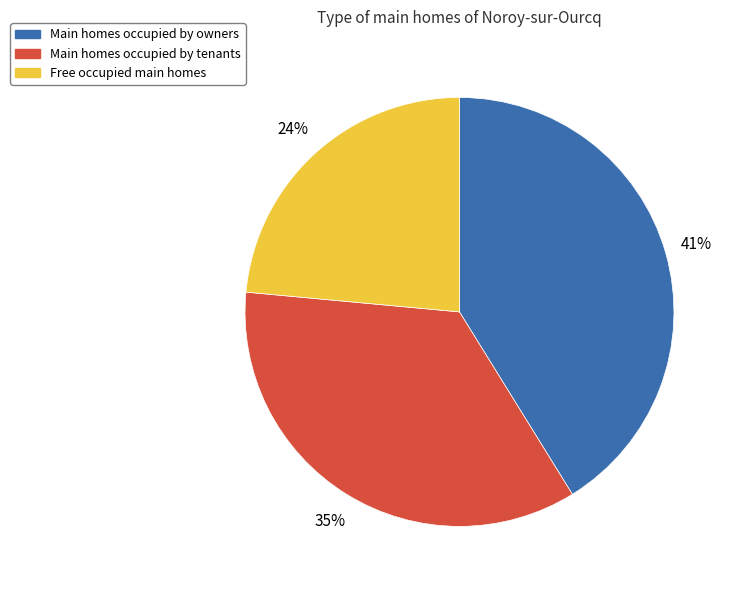

What is the smallest slice in the pie chart?

Free occupied main homes